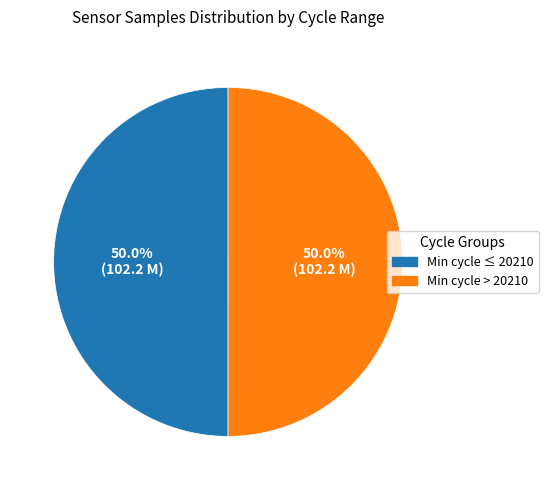

What percentage is NOT represented by Min cycle ≤ 20210?

50.0%